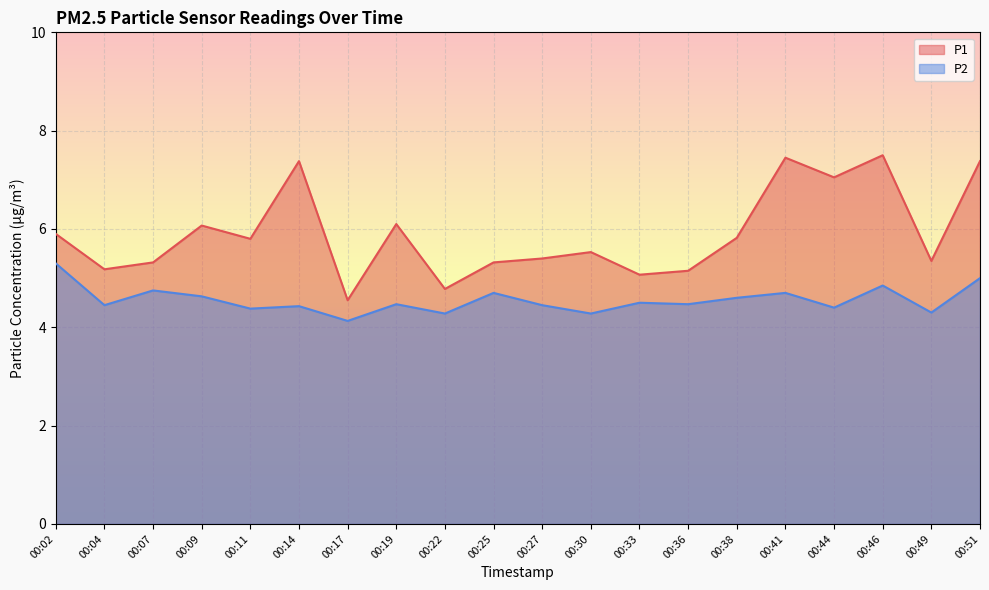

At how many categories does at least one series exceed 4?

20